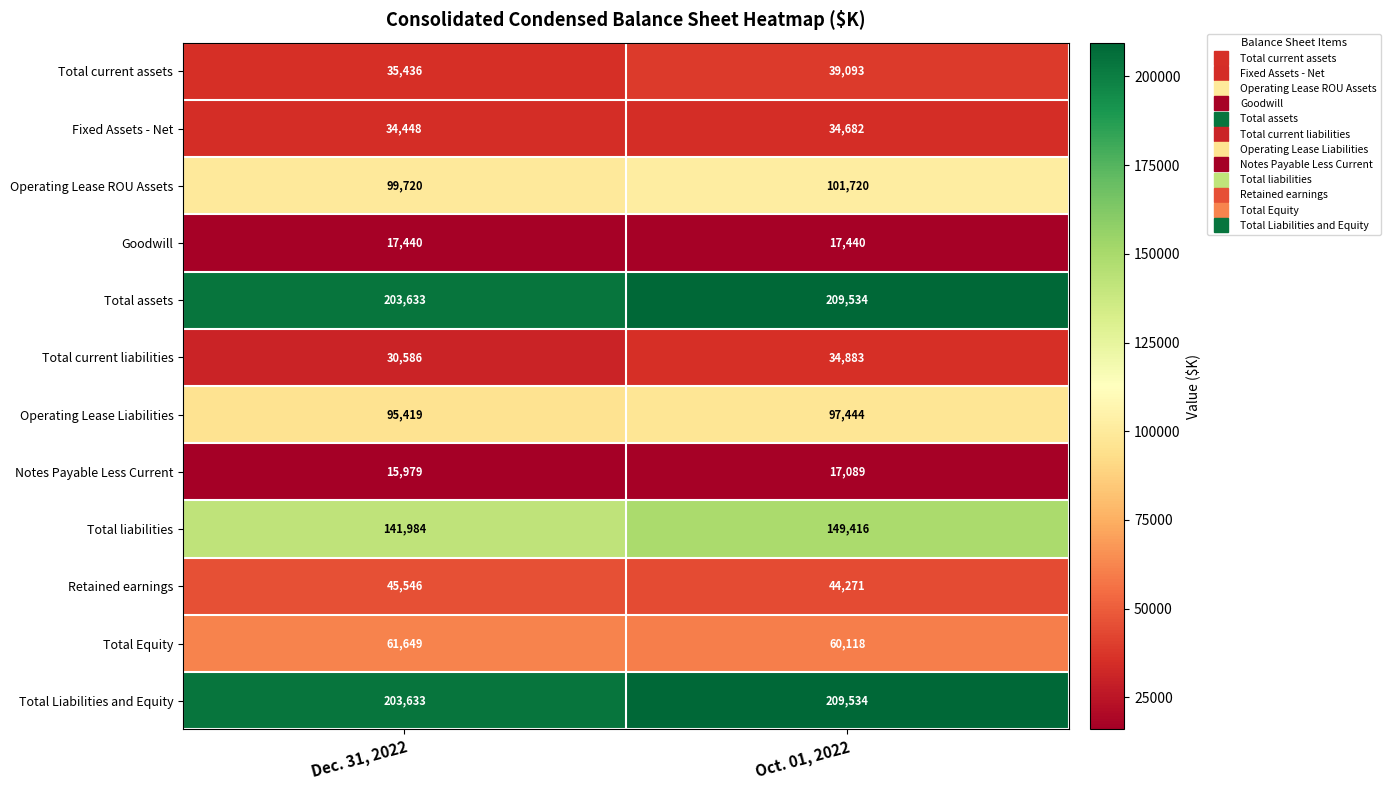

Which series changed the most between Dec. 31, 2022 and Oct. 01, 2022?

Total liabilities